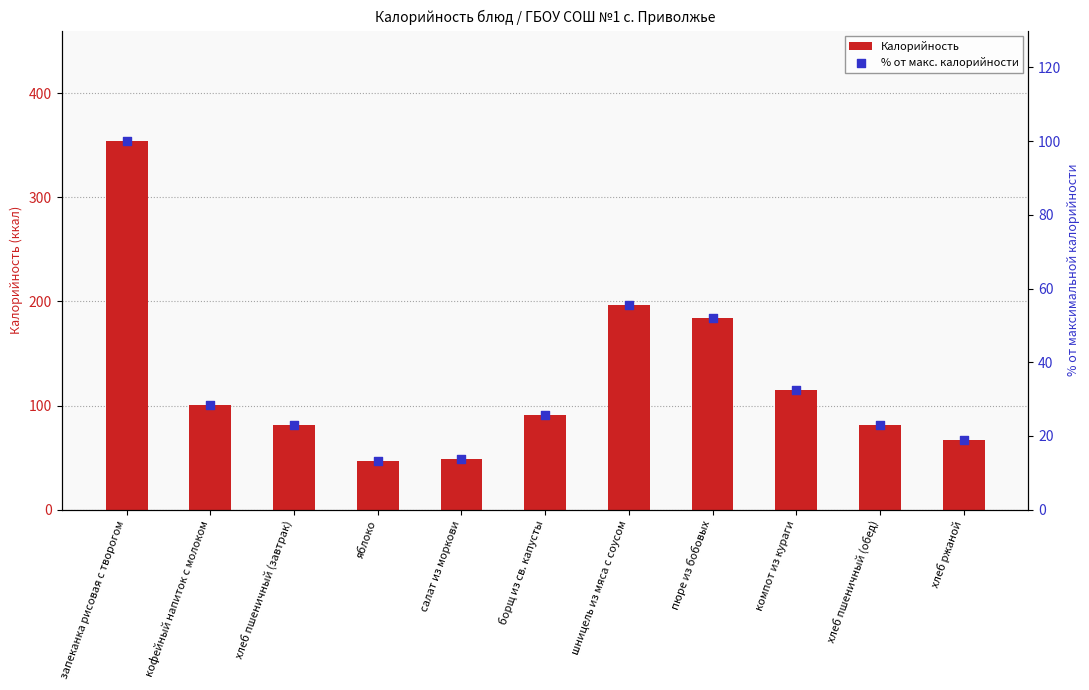

Which series reaches the maximum Y coordinate?

Калорийность